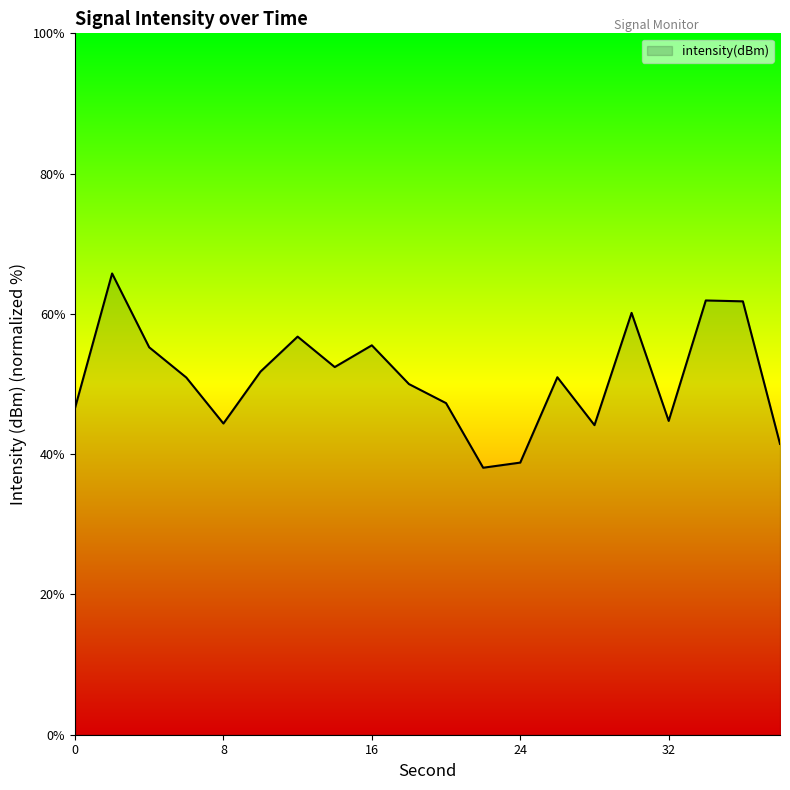

What is the difference between the maximum and minimum values?

27.7